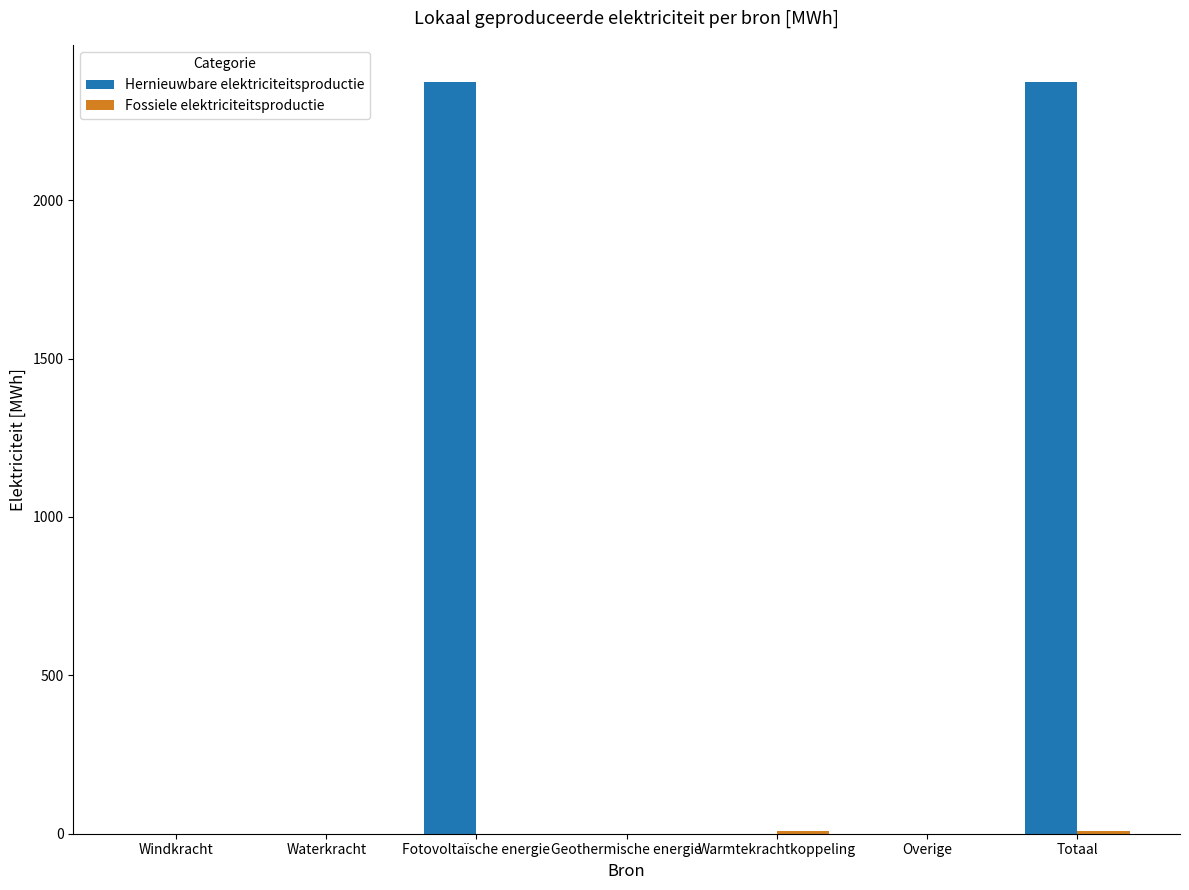

True or false: Hernieuwbare elektriciteitsproductie has a value of 0.0 at Windkracht.

True